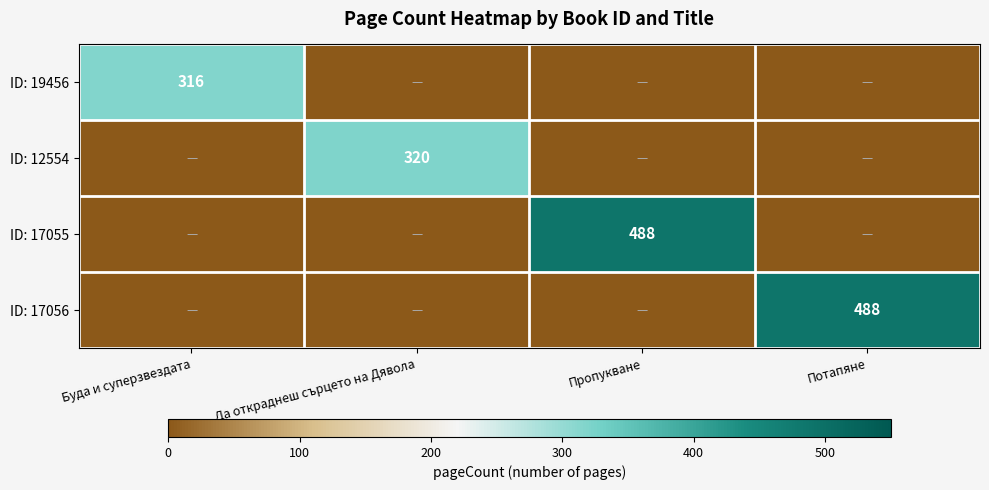

What is the difference between the highest and lowest values at Буда и суперзвездата?

316